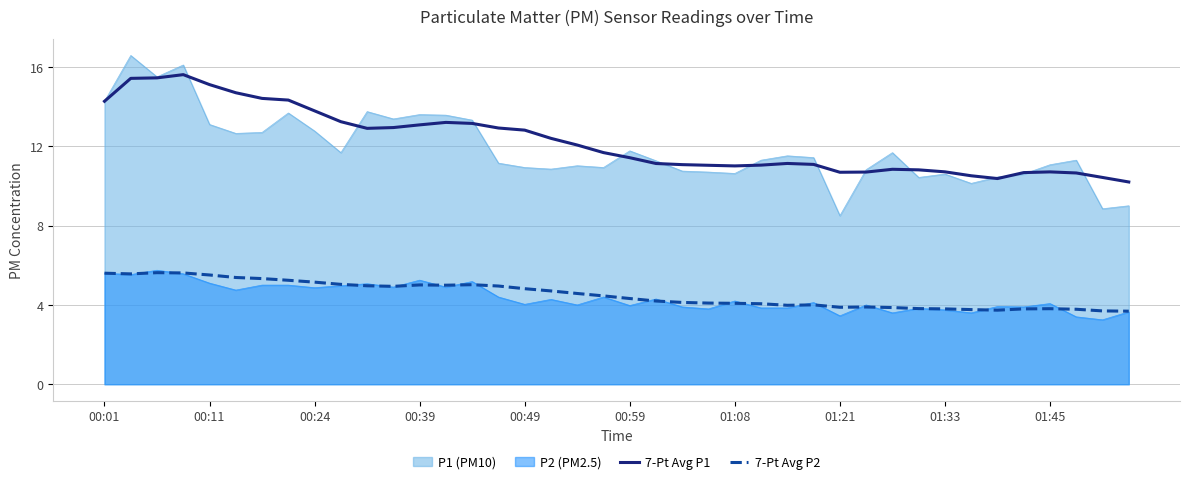

What is the average value of the 7-Pt Avg P1 series?

12.2